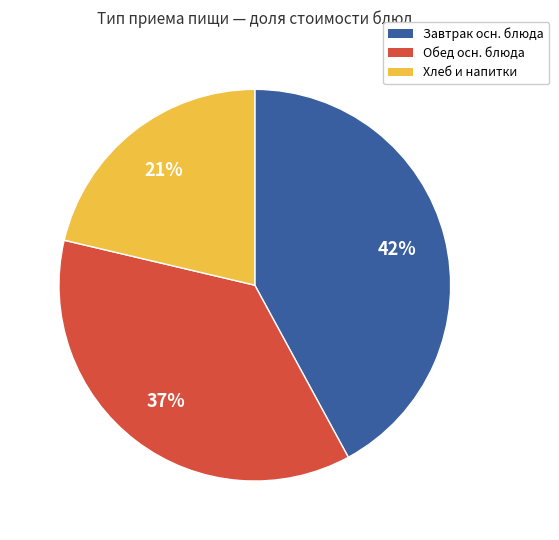

Count the number of slices in the pie.

3